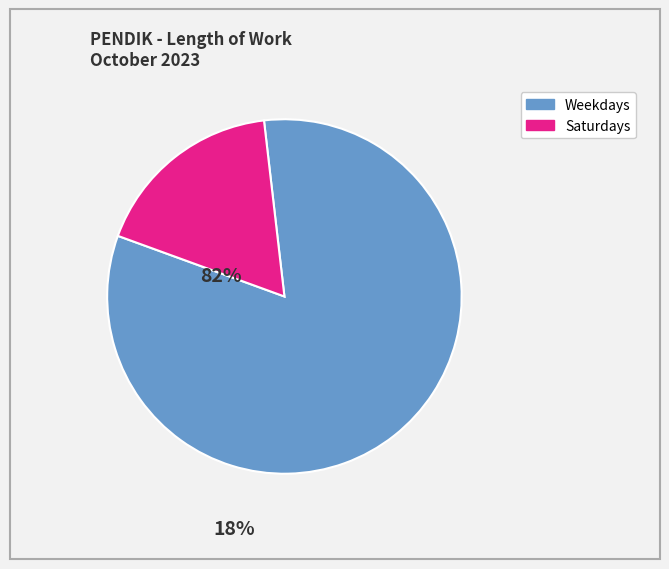

Is there any slice that represents more than half of the pie?

Yes